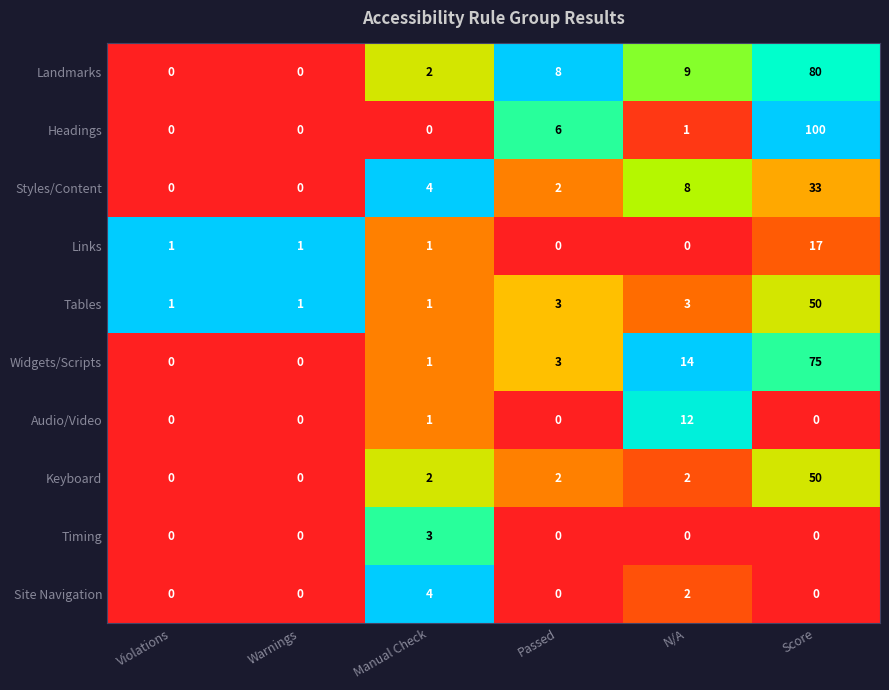

What is the difference between the maximum and second lowest values in the Tables series?

49